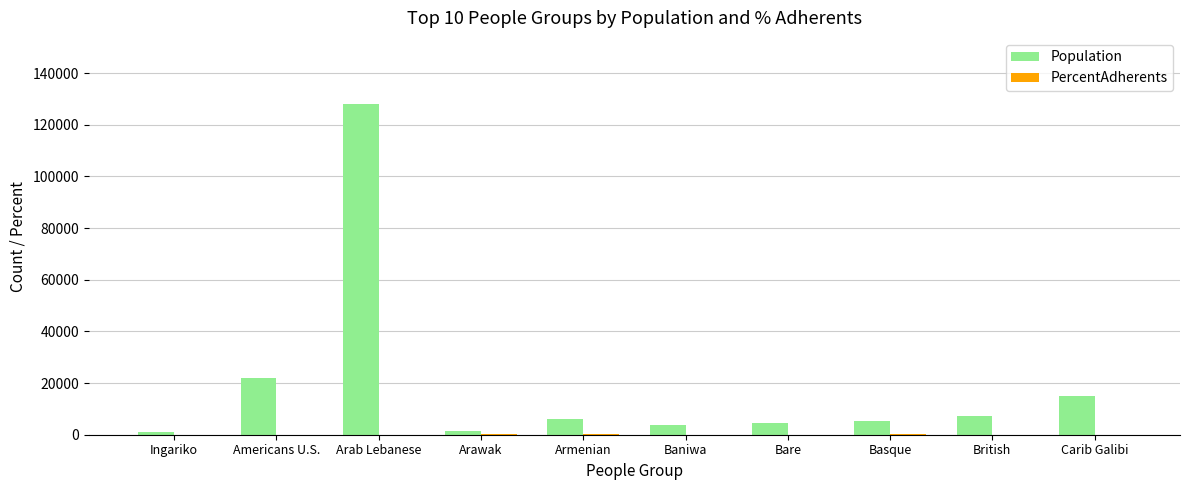

Where is Population nearest to the value 64550?

Americans U.S.